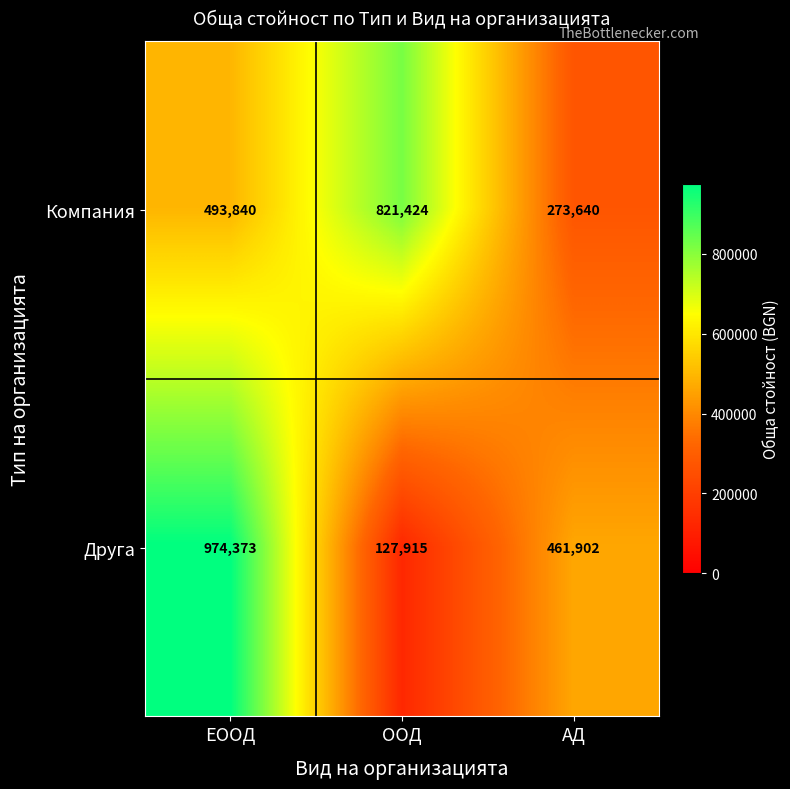

Count the Компания values in the range 273640 to 821424.

3